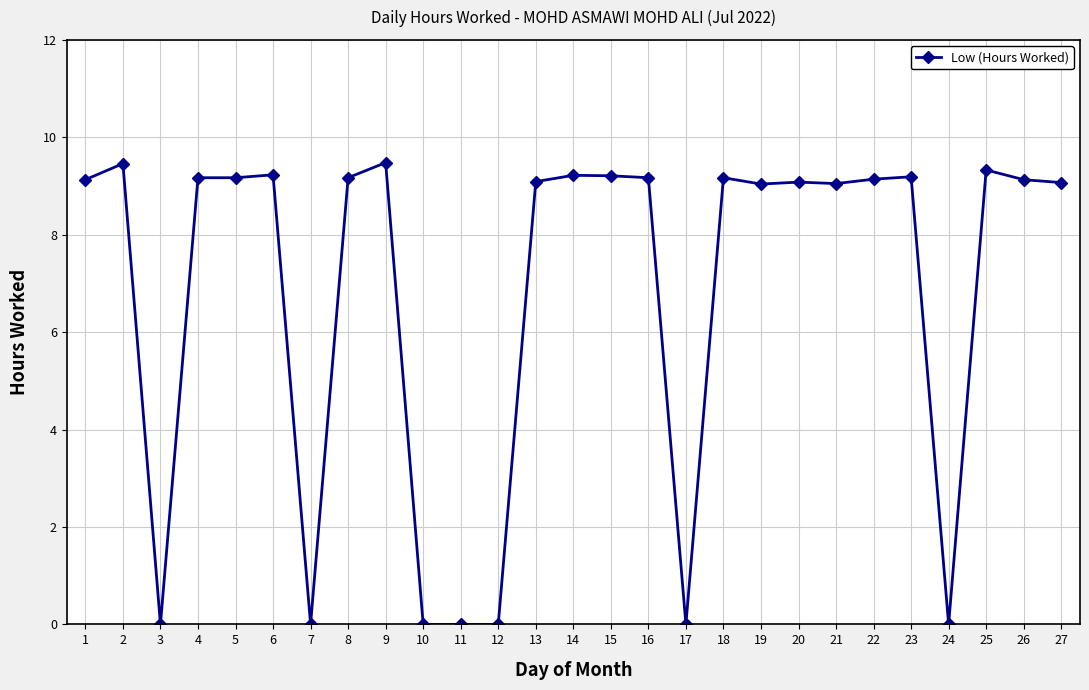

What is the greatest value displayed?

9.5